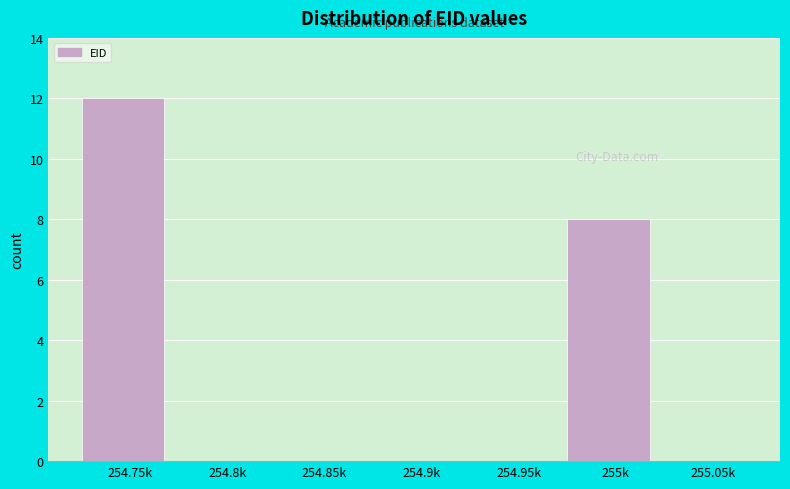

Reading left to right, transcribe all the data shown in this chart.

254.75k=12	254.8k=0	254.85k=0	254.9k=0	254.95k=0	255k=8	255.05k=0